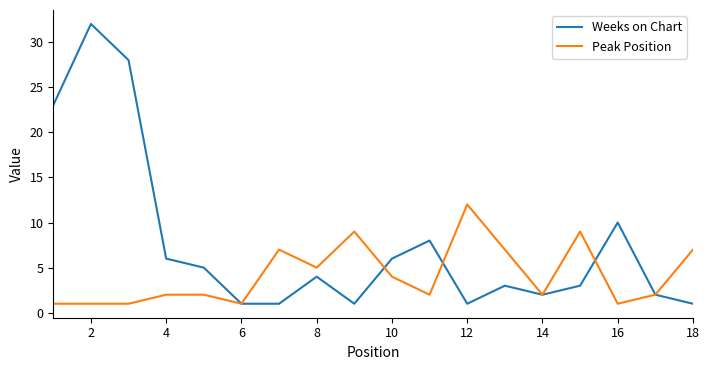

Which series has the largest total across all categories?

Weeks on Chart